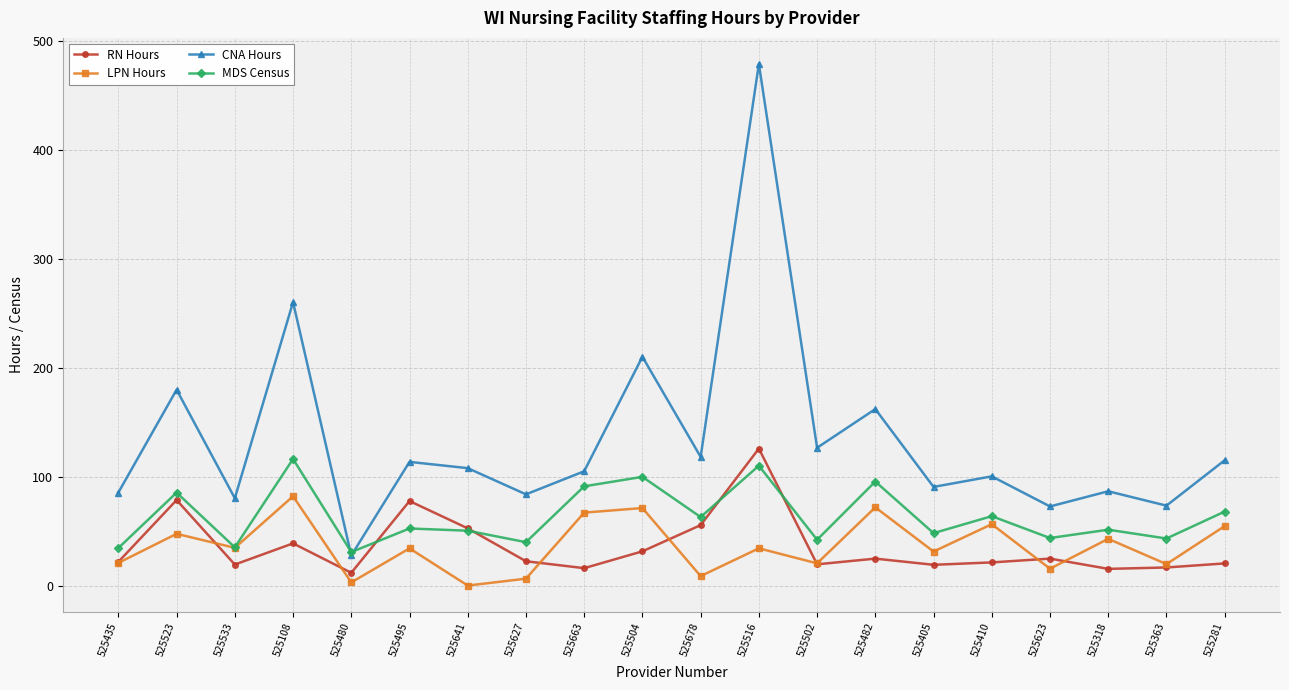

Rank the series at 525318 from lowest to highest value.

RN Hours, LPN Hours, MDS Census, CNA Hours